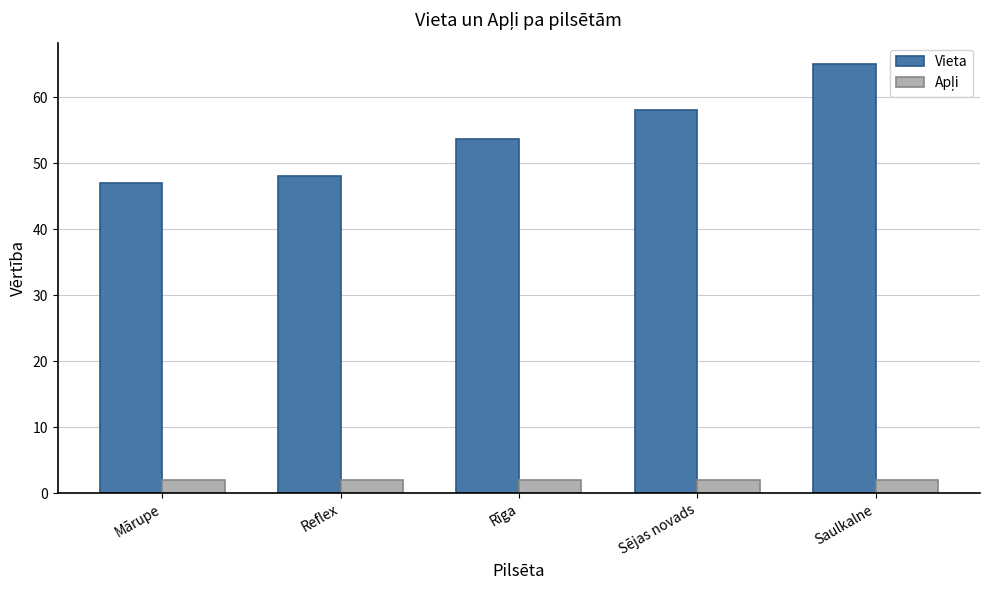

List the labels in order of Vieta value, largest first.

Saulkalne, Sējas novads, Rīga, Reflex, Mārupe